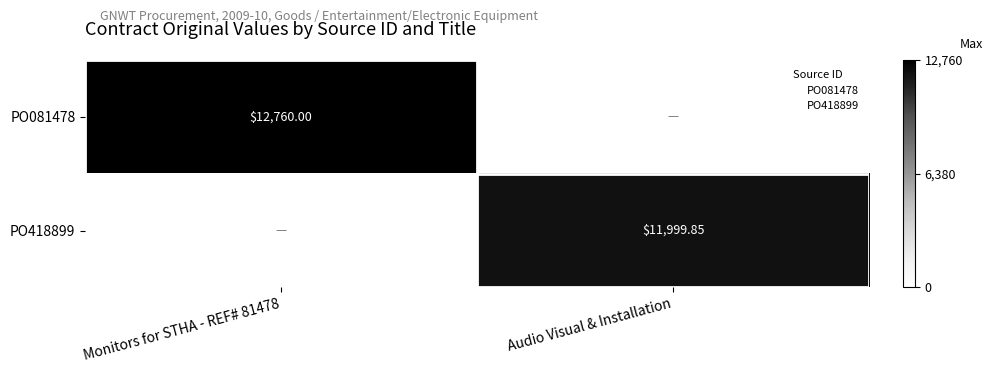

At Monitors for STHA - REF# 81478, list the series in order from smallest to largest.

PO418899, PO081478